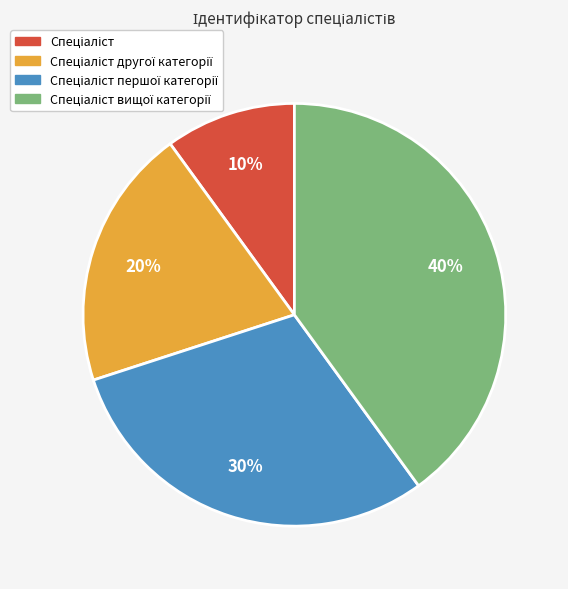

Is there a majority slice in this chart?

No